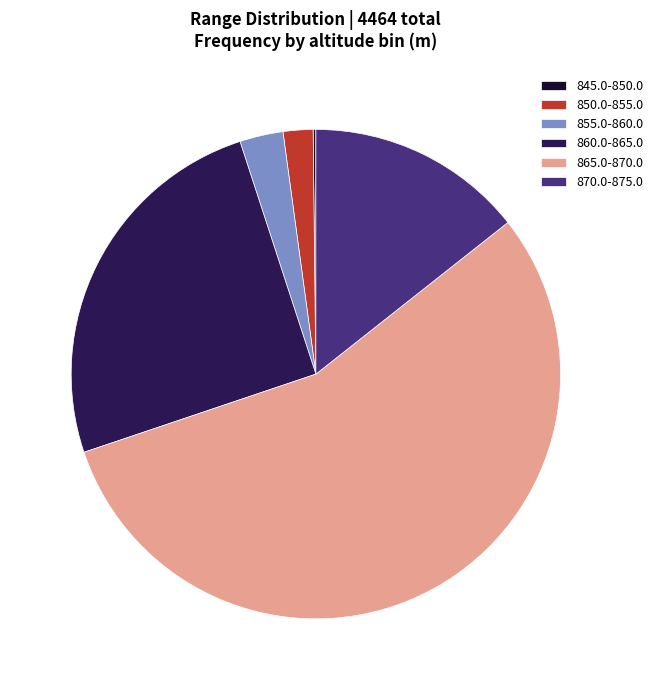

What is the largest slice in the pie chart?

865.0-870.0